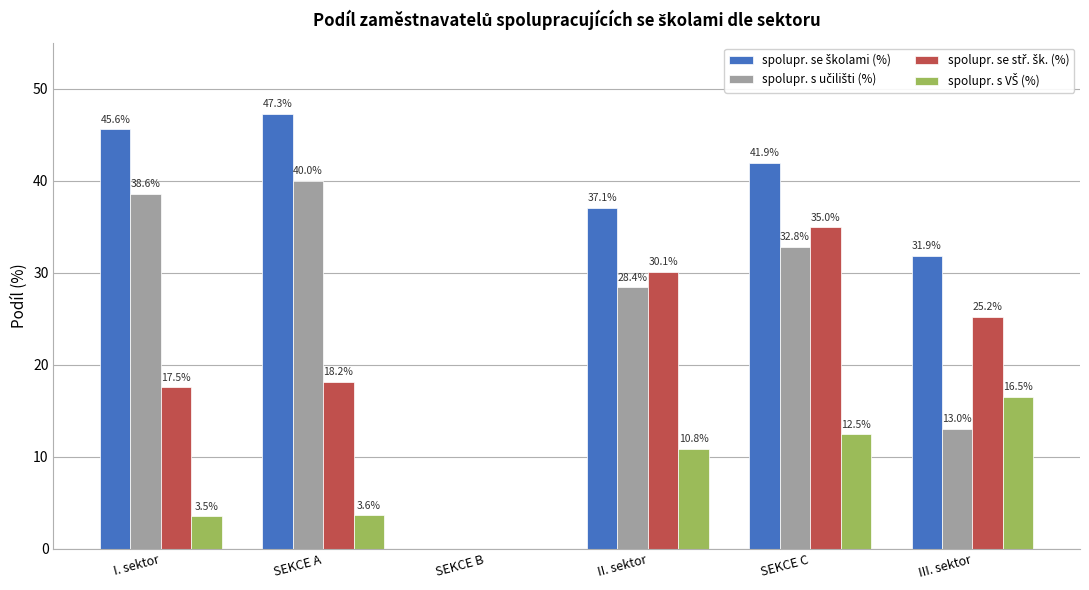

Are the bars grouped side by side (vs. stacked)?

Yes